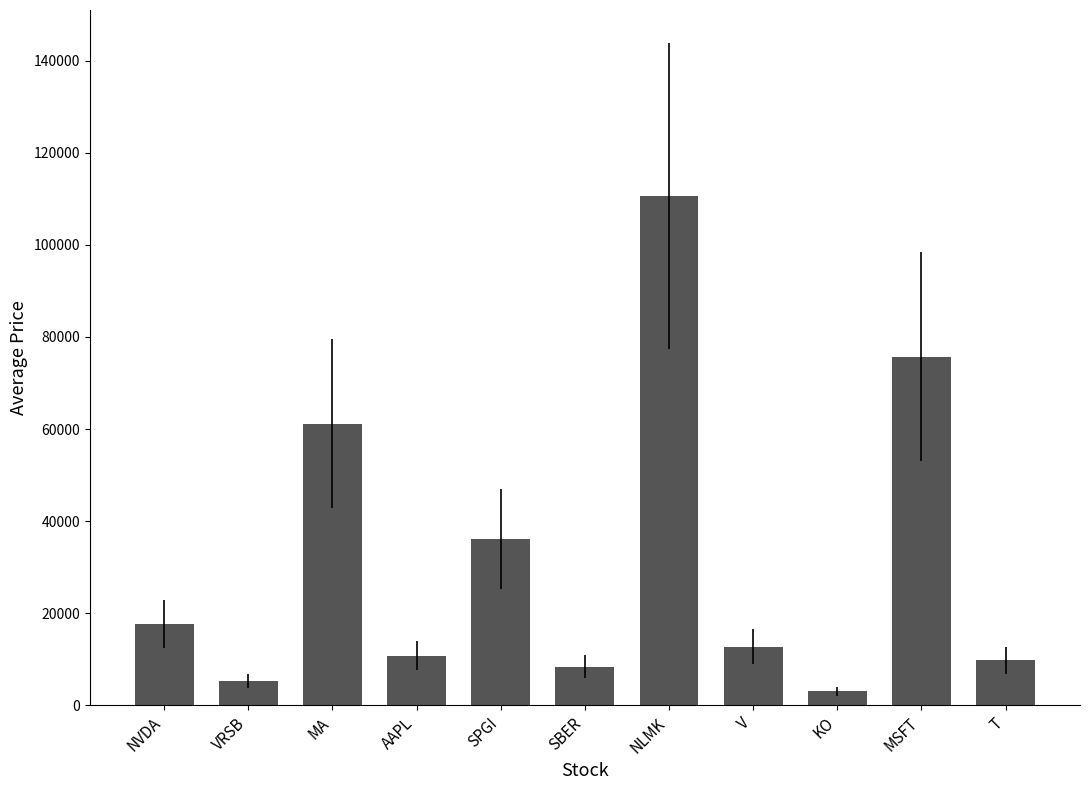

What is the change in value from V to KO?

-9664.9